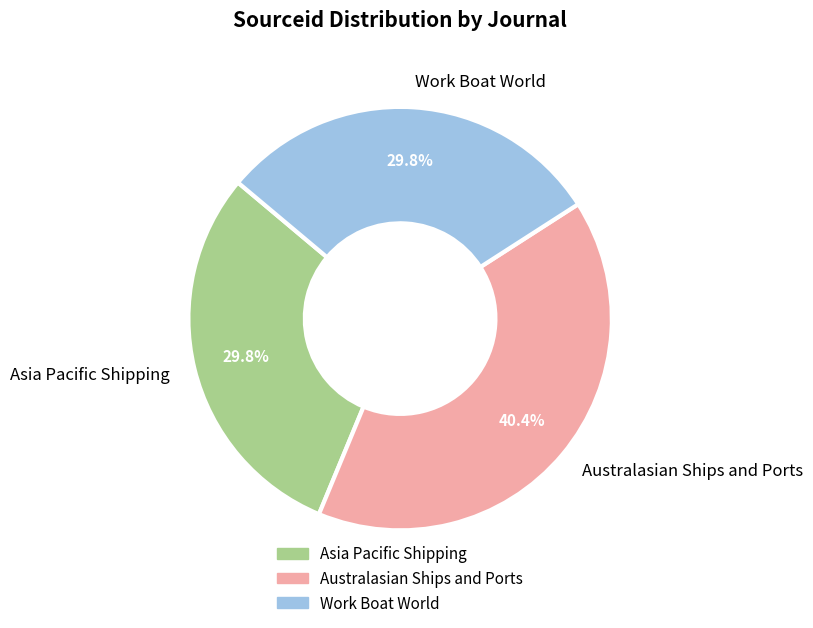

Is it true that Asia Pacific Shipping is 30% of the pie?

True